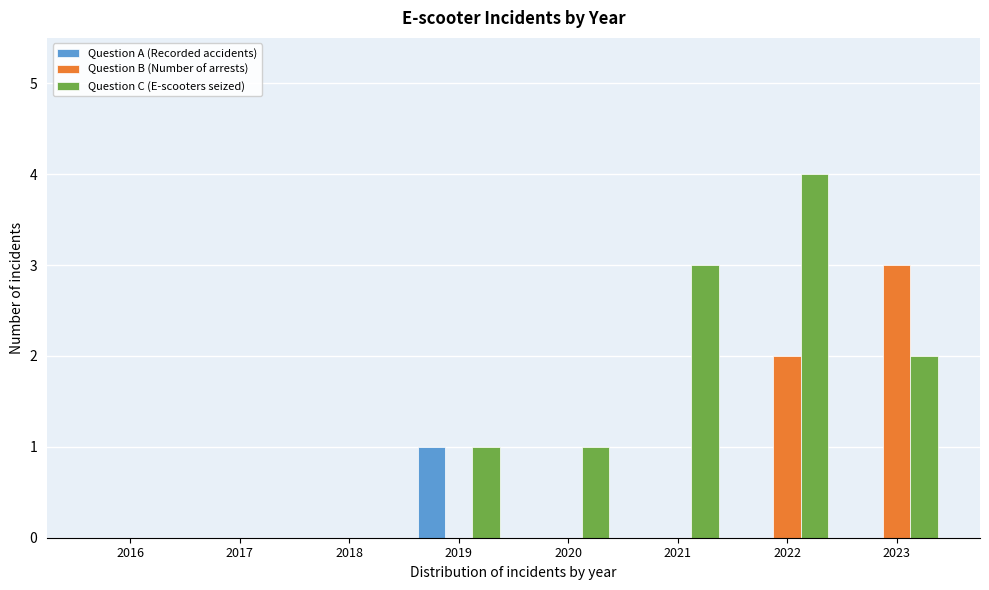

Reading left to right, what are all the values shown in this chart?

Question A (Recorded accidents): 2016=0	2017=0	2018=0	2019=1	2020=0	2021=0	2022=0	2023=0
Question B (Number of arrests): 2016=0	2017=0	2018=0	2019=0	2020=0	2021=0	2022=2	2023=3
Question C (E-scooters seized): 2016=0	2017=0	2018=0	2019=1	2020=1	2021=3	2022=4	2023=2